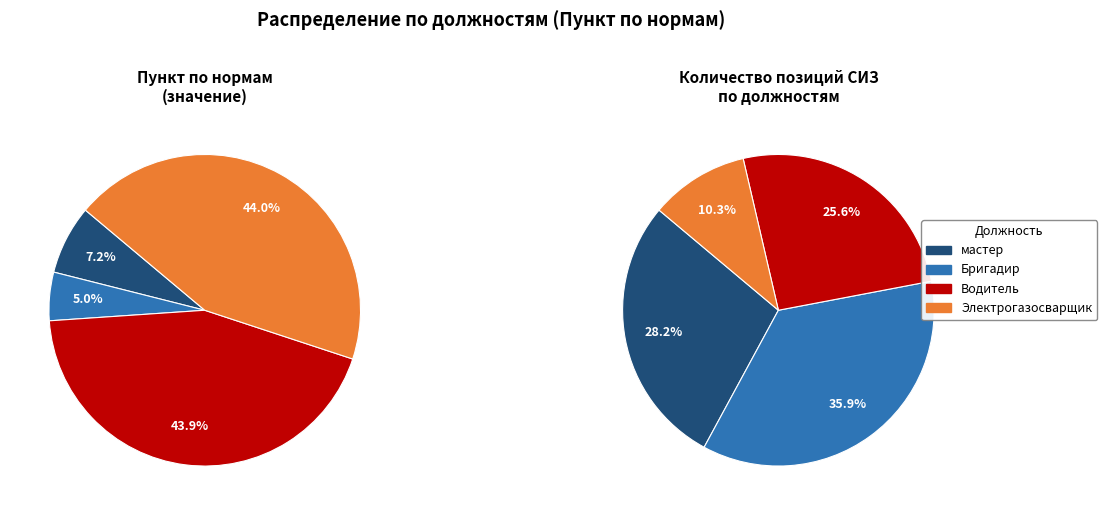

To the nearest percent, what is the average slice percentage?

25%